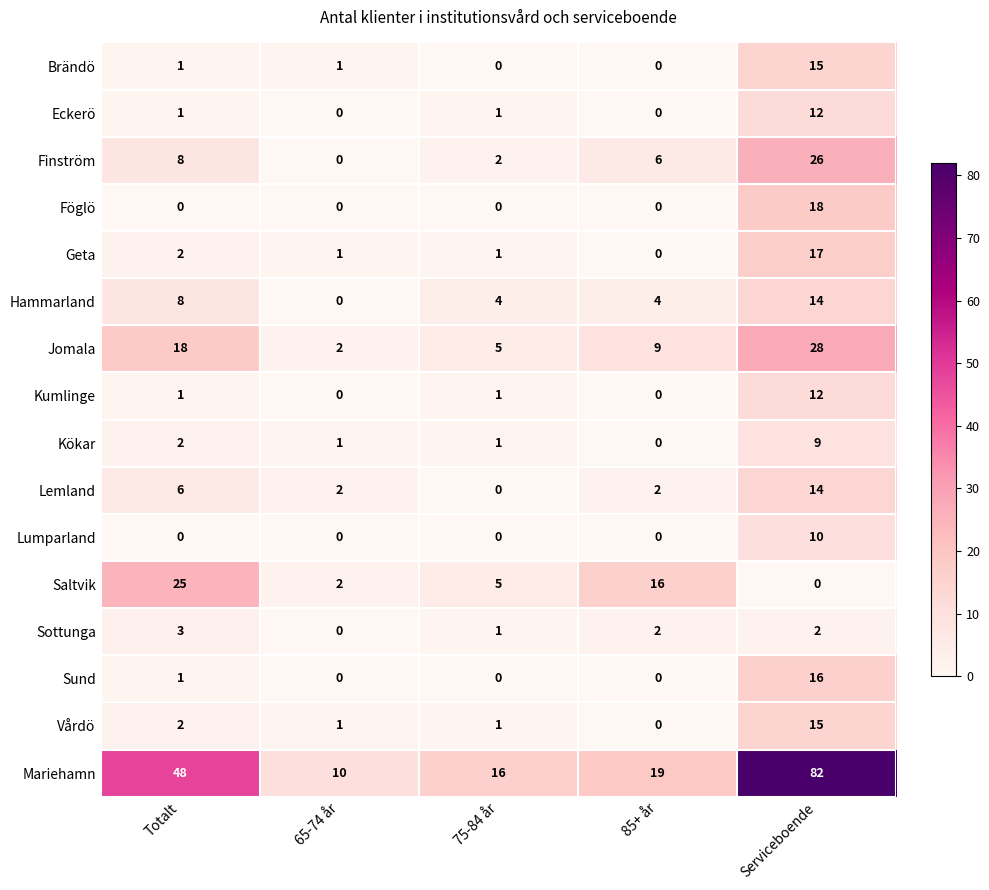

What is the difference between the maximum and minimum values in the Brändö series?

15